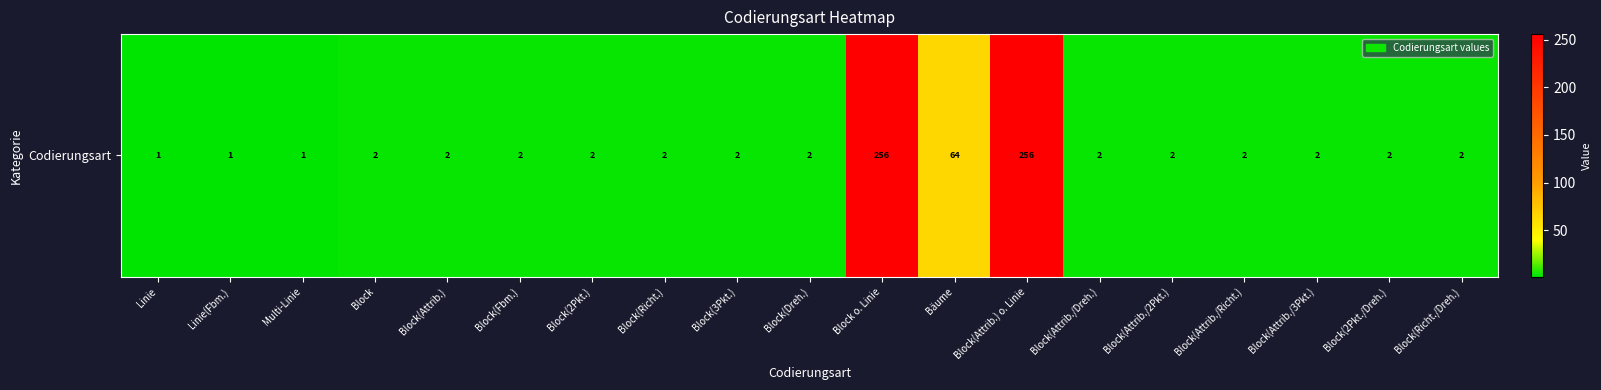

Reading left to right, extract all data points from this chart.

1	1	1	2	2	2	2	2	2	2	256	64	256	2	2	2	2	2	2